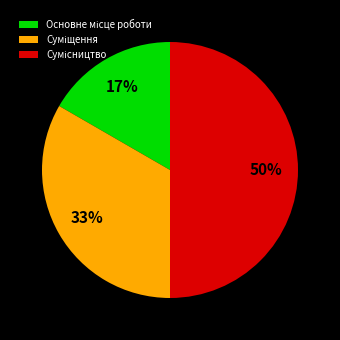

To the nearest percent, what is the average slice percentage?

33%